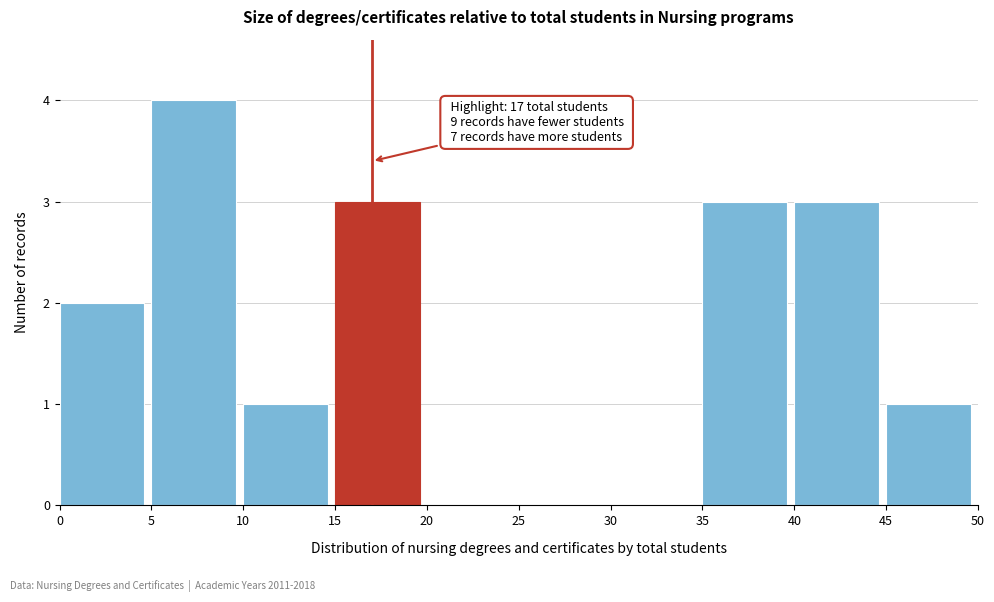

Which range on the x-axis has the tallest bar?

5 to 10